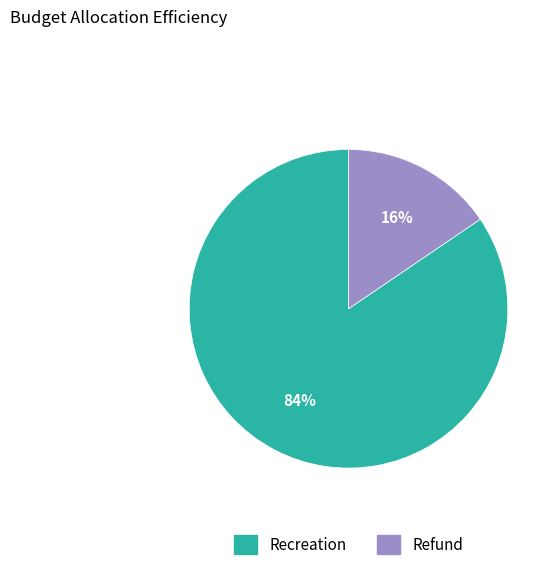

To the nearest percent, what portion does Refund represent?

16%